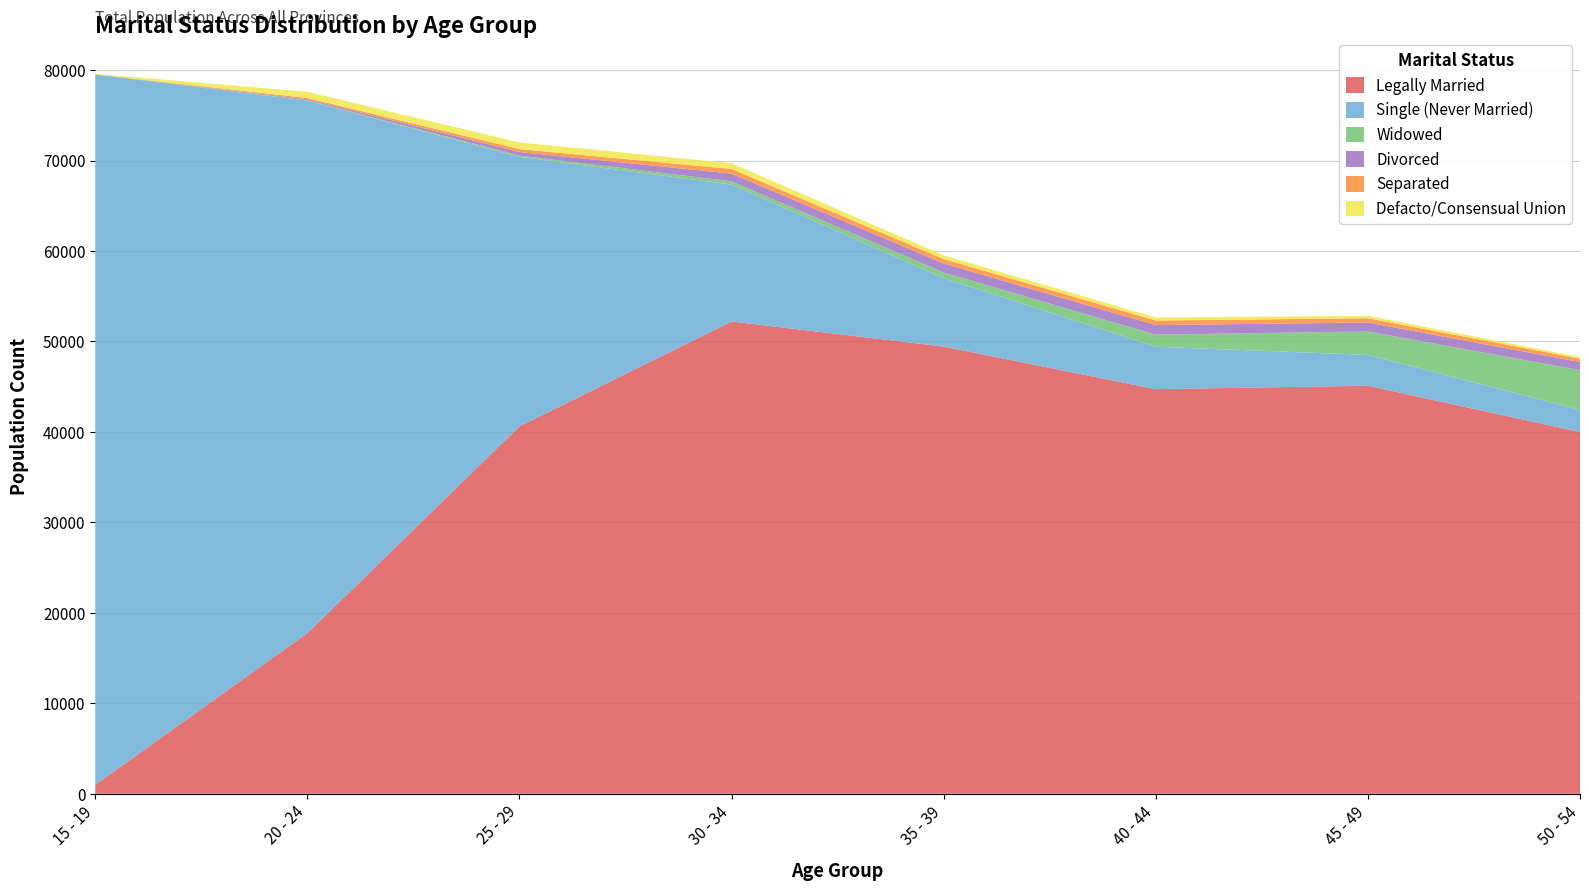

Reading right to left, extract all data points from this chart.

Legally Married: 50 - 54=39989	45 - 49=45108	40 - 44=44729	35 - 39=49438	30 - 34=52214	25 - 29=40611	20 - 24=17753	15 - 19=987
Single (Never Married): 50 - 54=2457	45 - 49=3408	40 - 44=4691	35 - 39=7559	30 - 34=15132	25 - 29=29797	20 - 24=58873	15 - 19=78522
Widowed: 50 - 54=4392	45 - 49=2592	40 - 44=1338	35 - 39=632	30 - 34=358	25 - 29=150	20 - 24=48	15 - 19=12
Divorced: 50 - 54=885	45 - 49=989	40 - 44=1049	35 - 39=993	30 - 34=854	25 - 29=388	20 - 24=100	15 - 19=3
Separated: 50 - 54=379	45 - 49=473	40 - 44=510	35 - 39=491	30 - 34=516	25 - 29=321	20 - 24=143	15 - 19=7
Defacto/Consensual Union: 50 - 54=190	45 - 49=269	40 - 44=334	35 - 39=408	30 - 34=632	25 - 29=732	20 - 24=690	15 - 19=56